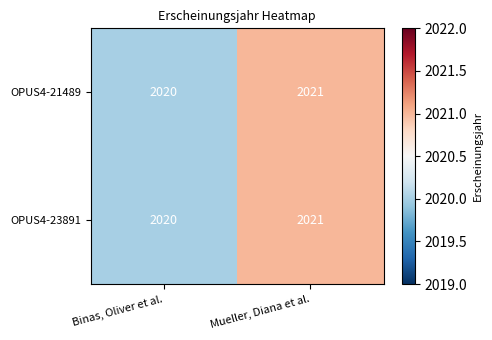

What is the sum of the OPUS4-23891 values at Mueller, Diana et al. and Binas, Oliver et al.?

4041